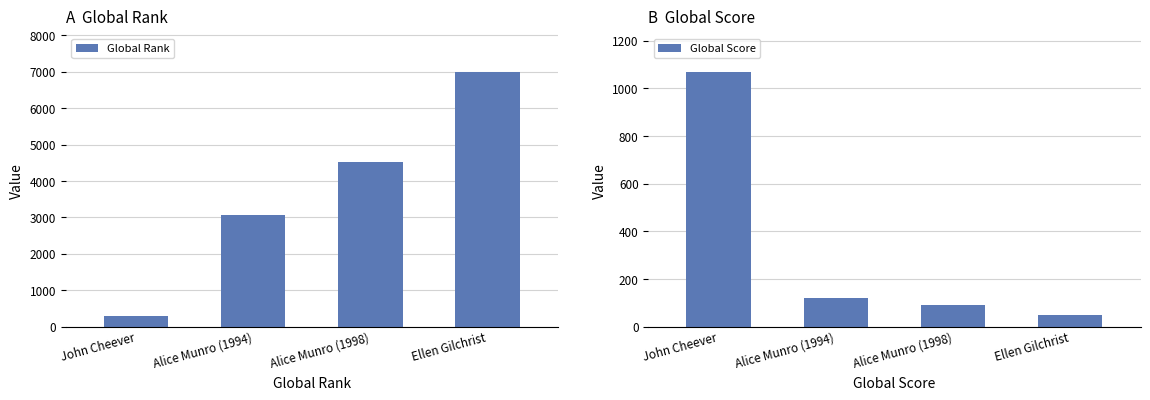

Count the Global Rank values in the range 3057 to 6999.

3